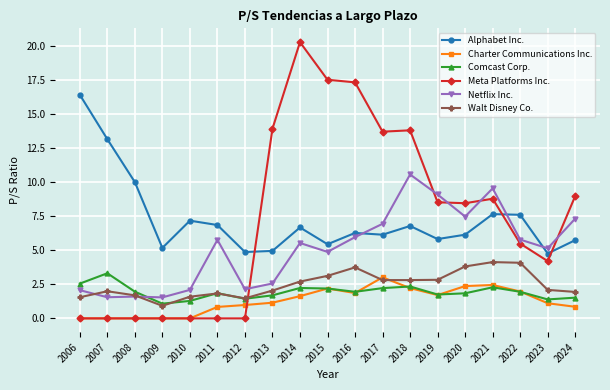

What is the difference between the highest and lowest values at 2015?

15.3